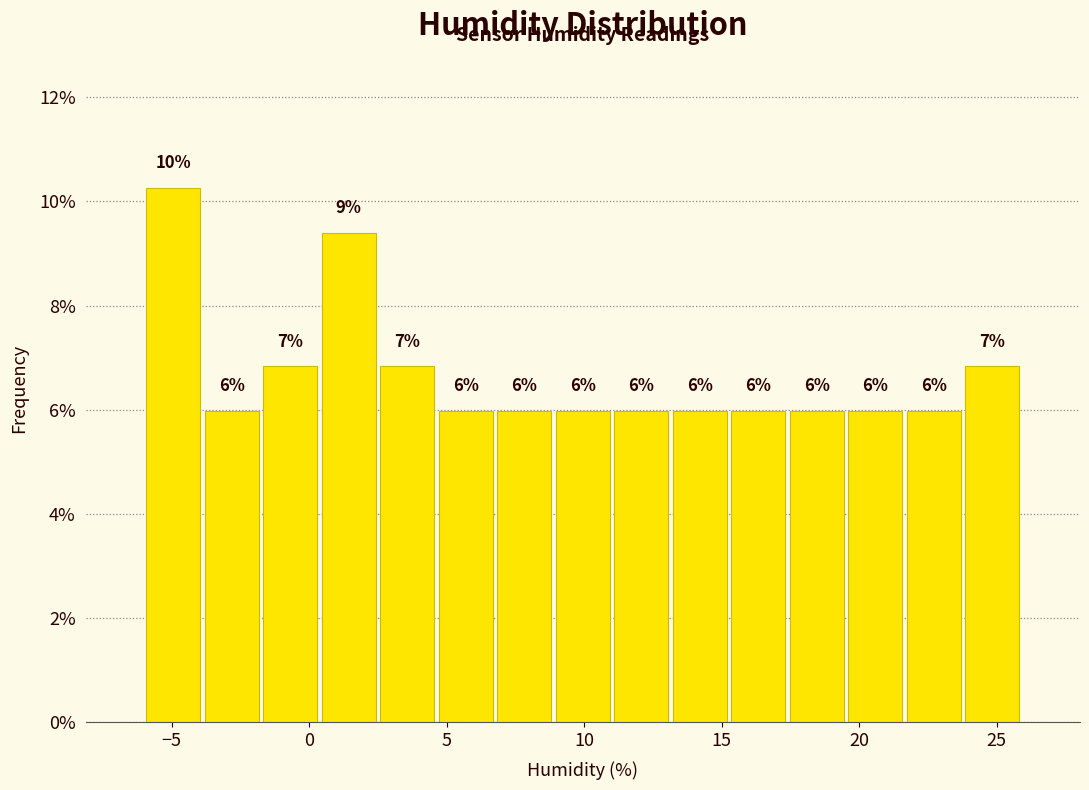

Which range on the x-axis has the tallest bar?

-6.0 to -4.0